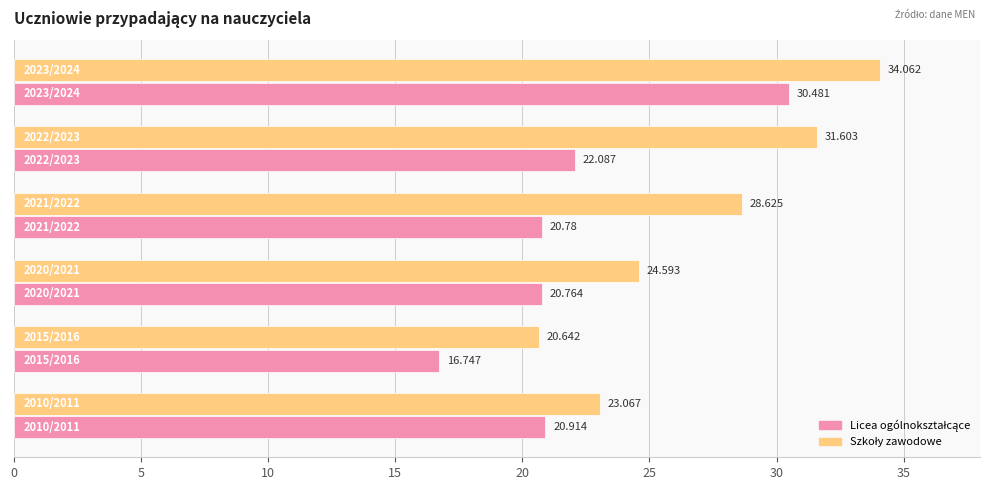

How many series are shown in this chart?

2